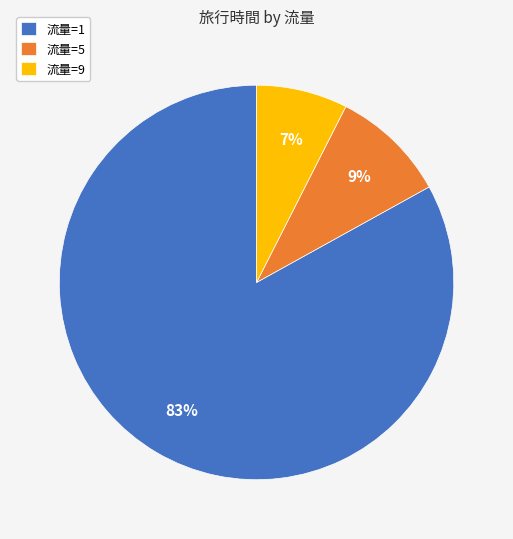

How many slices are in this pie chart?

3